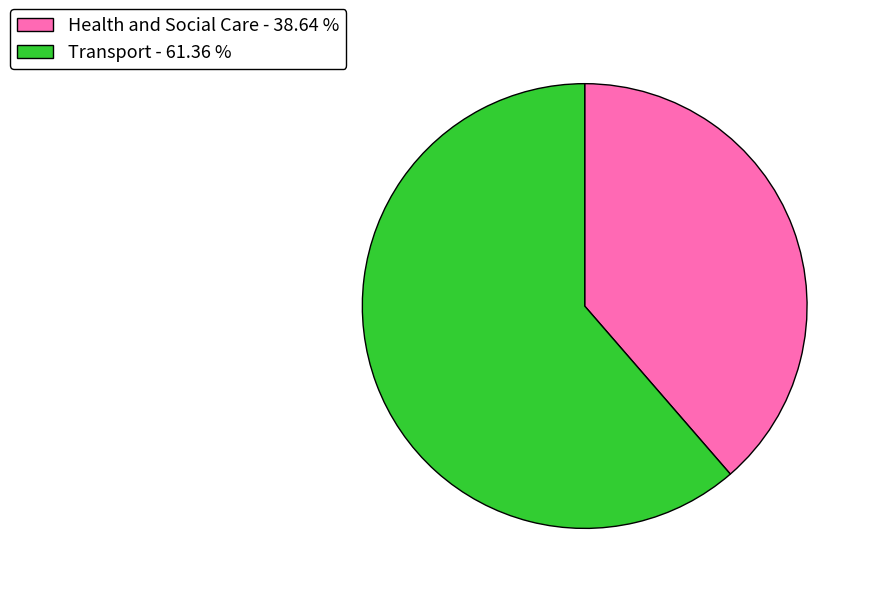

Which slice represents more than half of the pie?

Transport